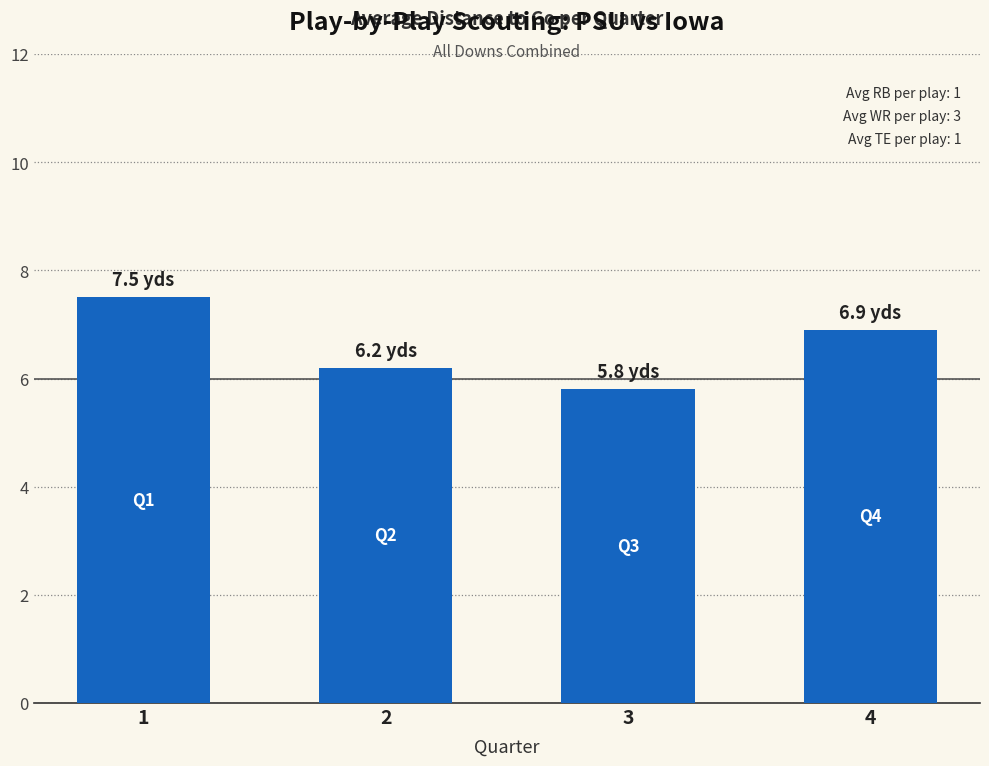

List the labels in order of value, smallest first.

3, 2, 4, 1